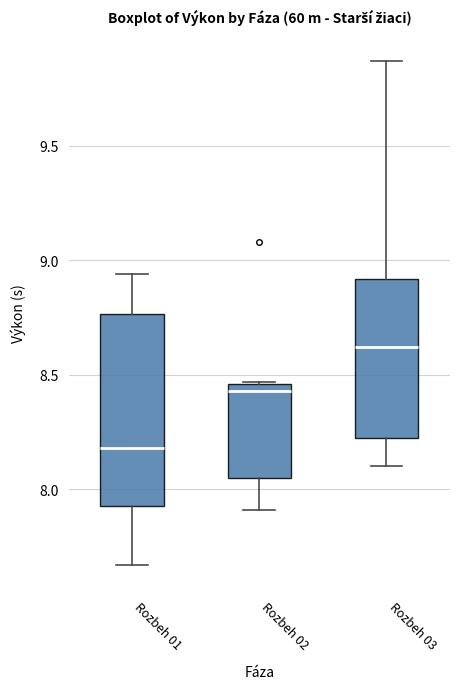

Reading left to right, transcribe this box plot: for each box, give where its median line is, the range the box spans, and where its two whiskers end, as read against the y-axis. The values are not printed on the chart, so give them approximately, as read against the axis.

Rozbeh 01: median 8.20, box 7.95 to 8.75, whiskers 7.65 to 8.95
Rozbeh 02: median 8.45 (just below the box's upper edge), box 8.05 to 8.45, whiskers 7.90 to 8.45
Rozbeh 03: median 8.60, box 8.20 to 8.90, whiskers 8.10 to 9.85